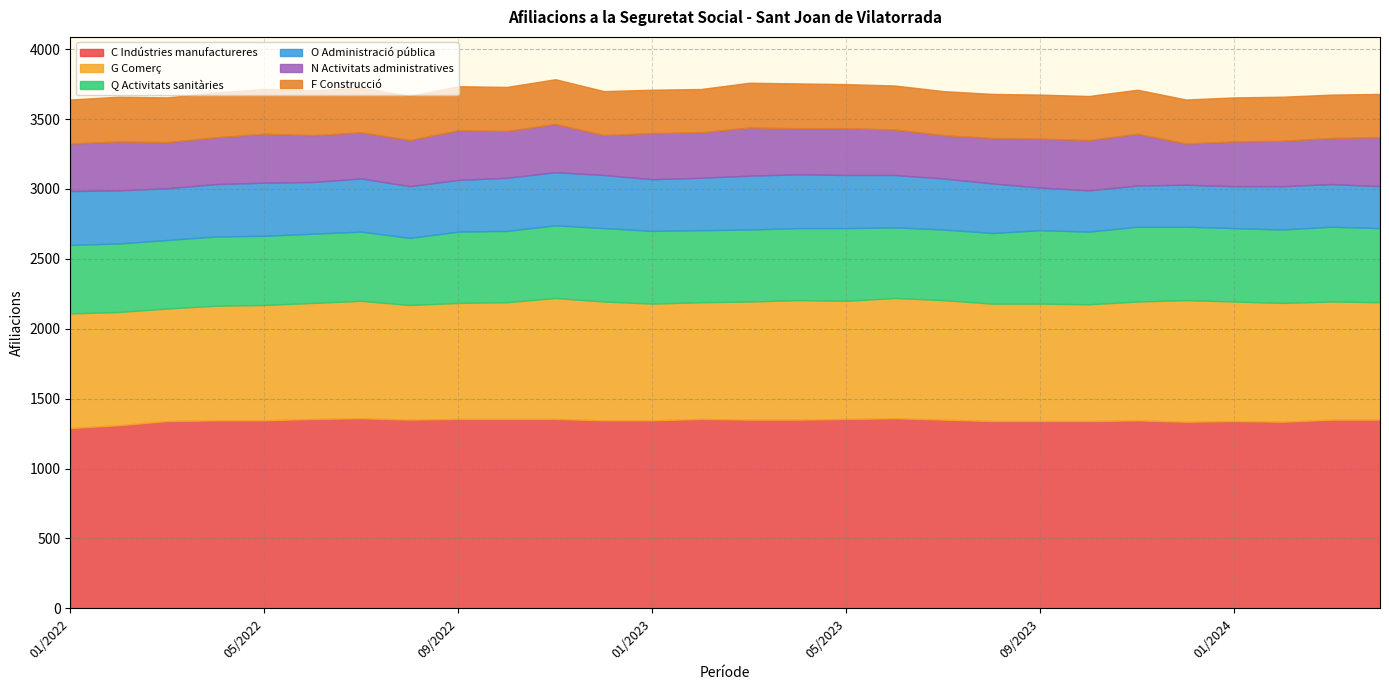

Between 05/2022 and 08/2023, which is larger?

05/2022